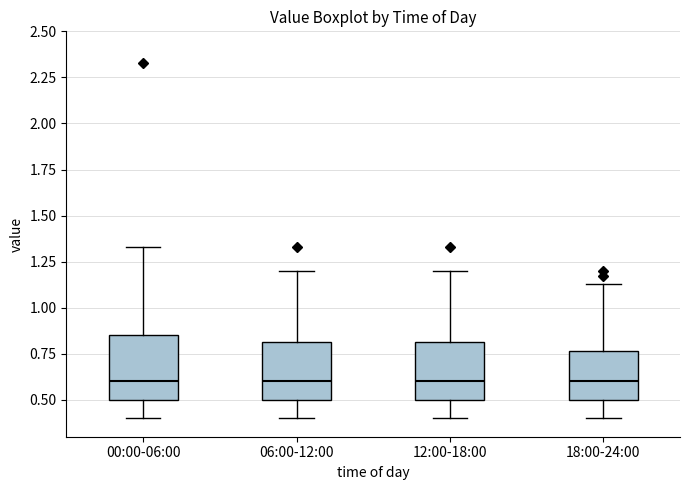

Where is the lower edge of the box for 18:00-24:00 on the y-axis? The values are not printed on the chart, so give them approximately, as read against the axis.

0.50